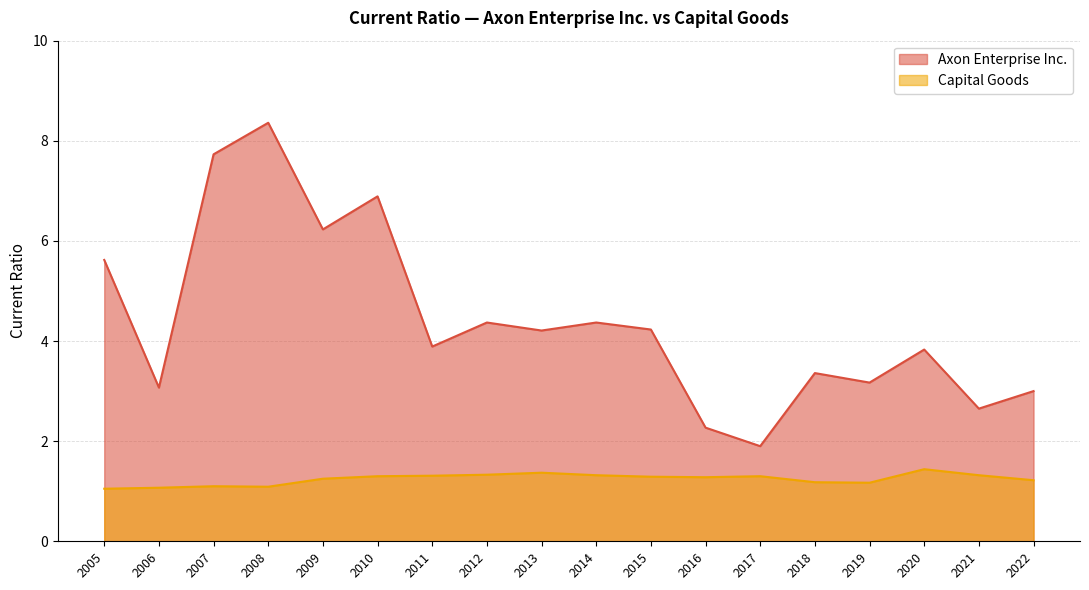

True or false: Capital Goods has a value of 2.3 at 2010.

False